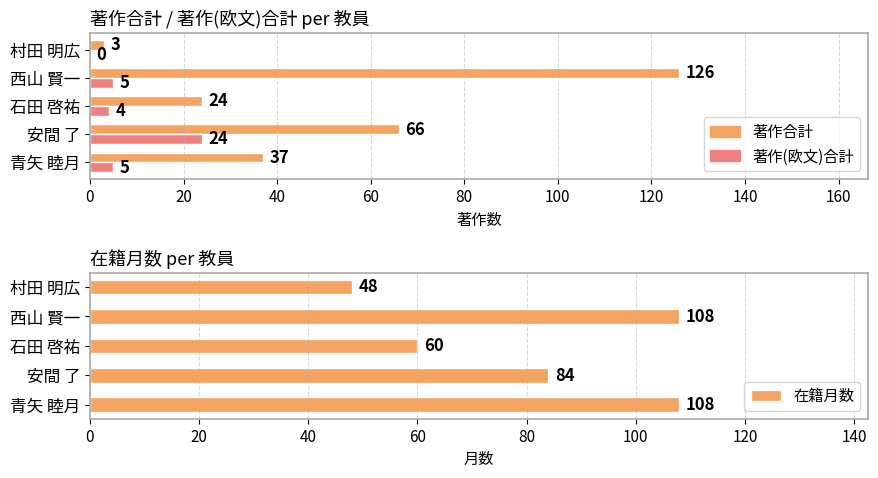

Rank the series by their maximum value, from lowest to highest.

著作(欧文)合計, 在籍月数, 著作合計